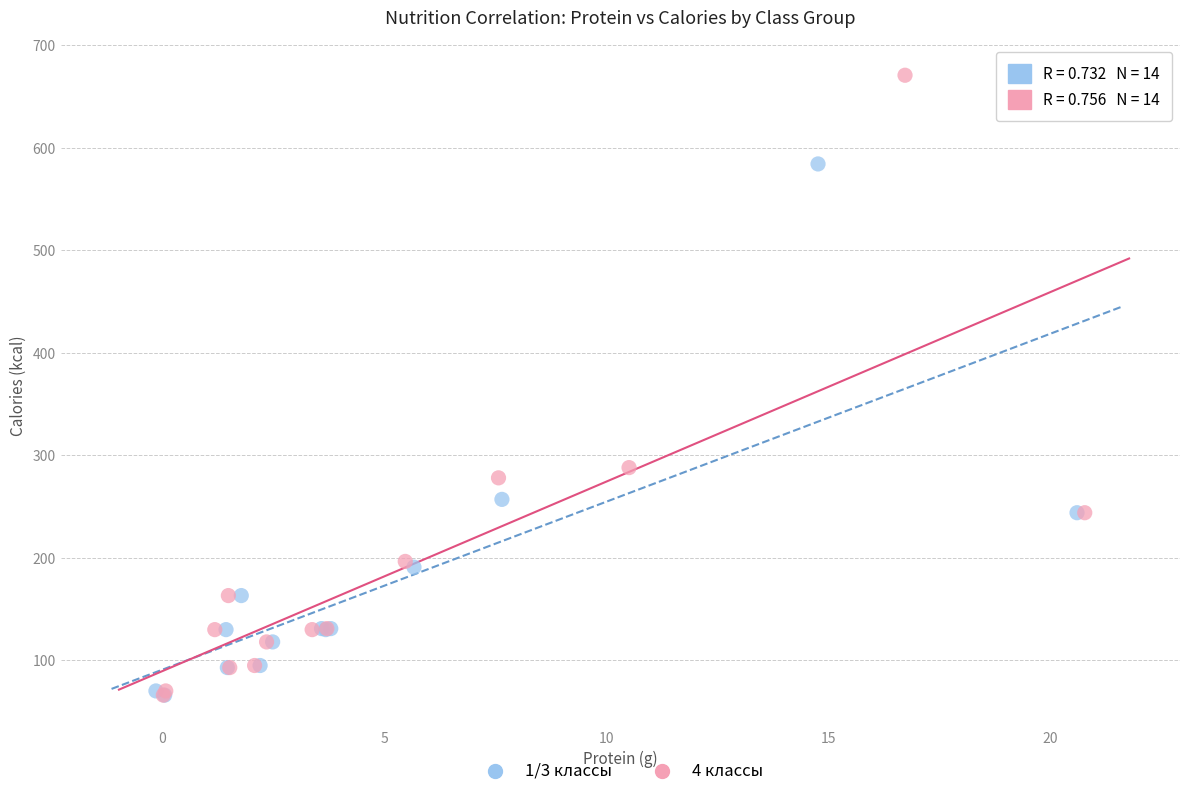

Which series reaches the maximum Y coordinate?

4 классы